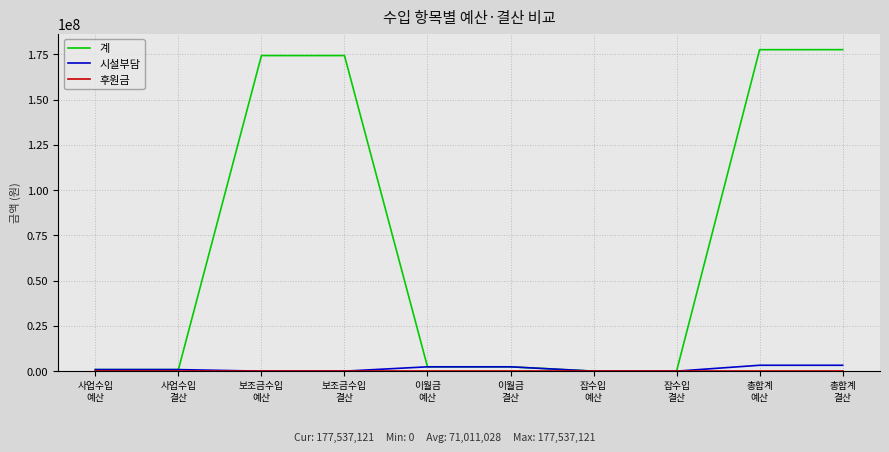

What is the maximum value for 계?

177537121